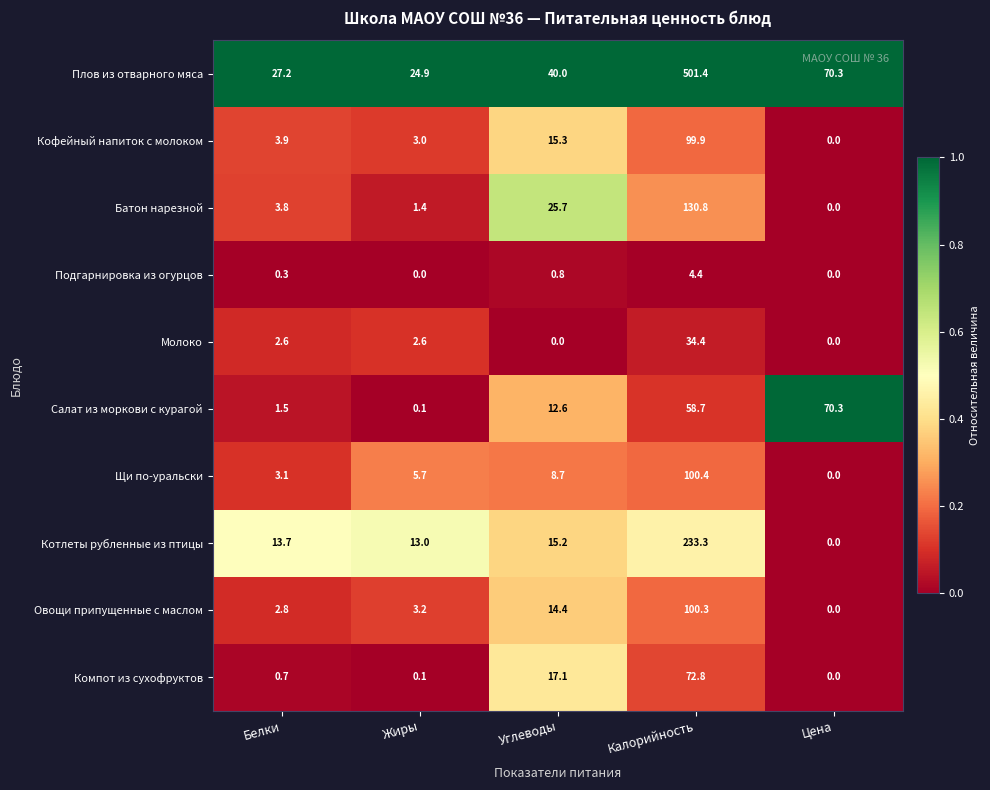

Which series changed the most between Жиры and Углеводы?

Батон нарезной